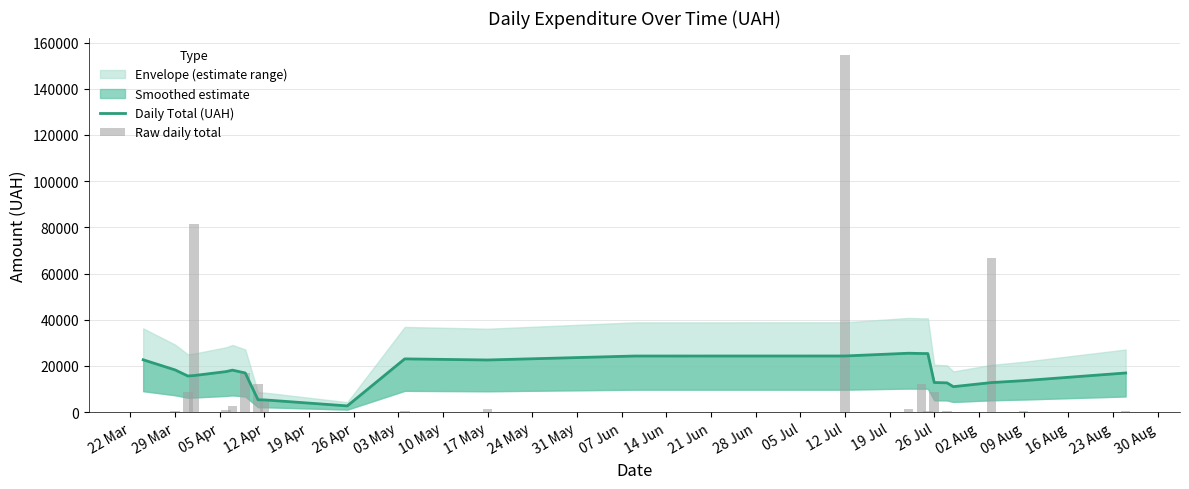

Between 29 Mar and 05 Apr, which series saw the biggest shift?

Raw daily total